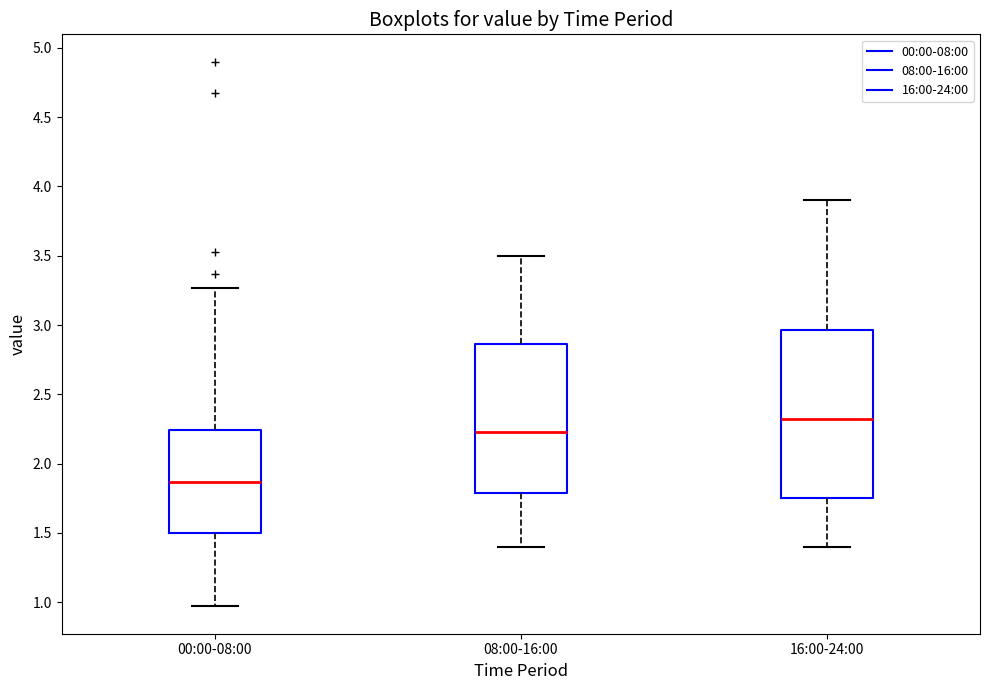

Where is the upper edge of the box for 16:00-24:00 on the y-axis? The values are not printed on the chart, so give them approximately, as read against the axis.

2.95